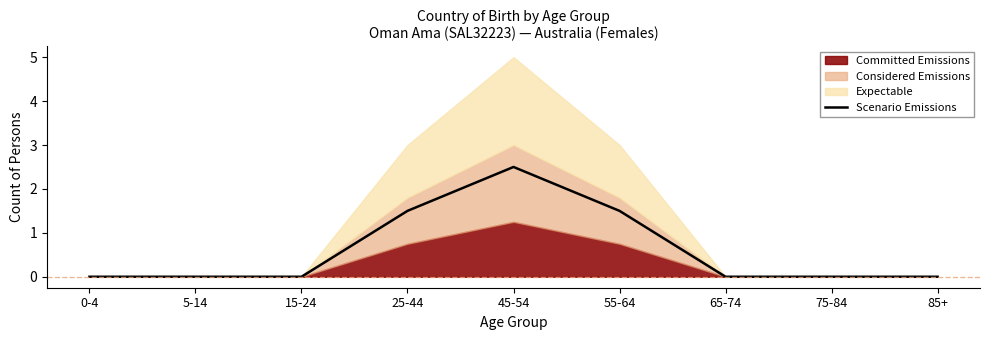

True or false: Scenario Emissions has a value of 0.0 at 5-14.

True